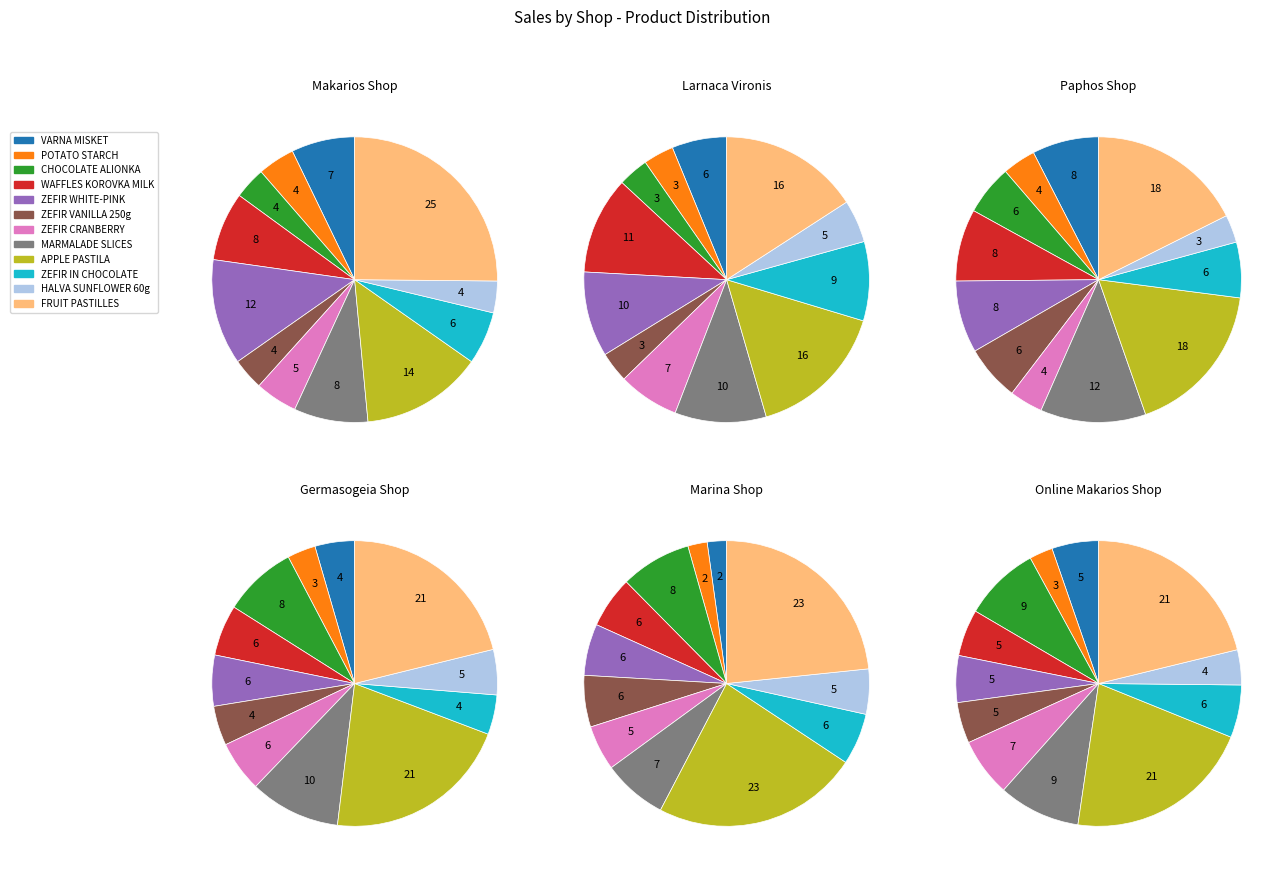

How much of the chart is everything except MARMALADE SLICES?

91.6%